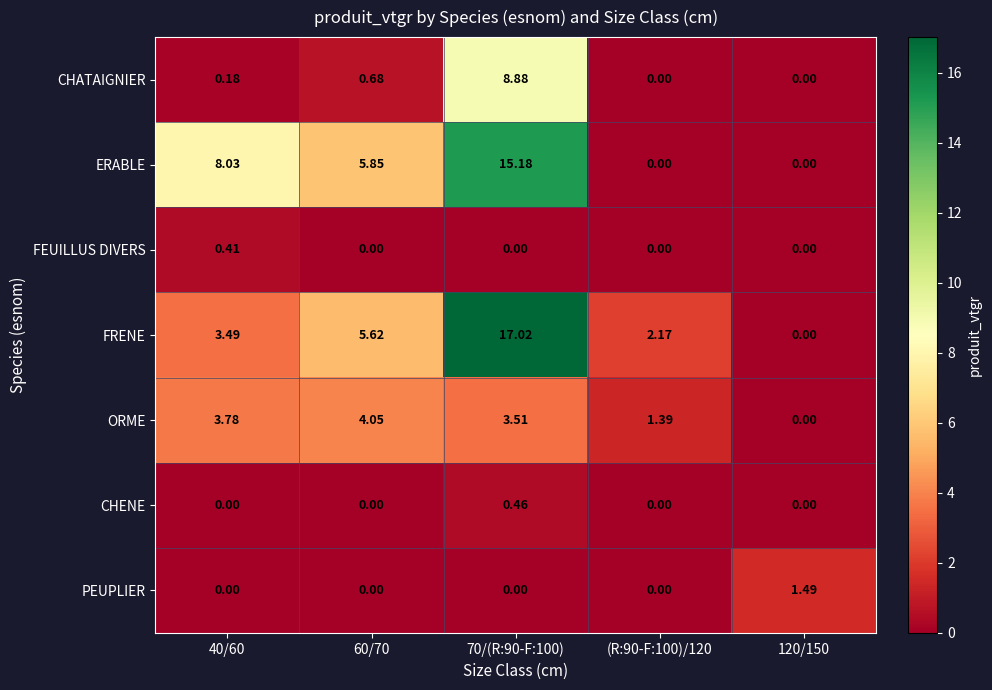

Which series has the largest total across all categories?

ERABLE